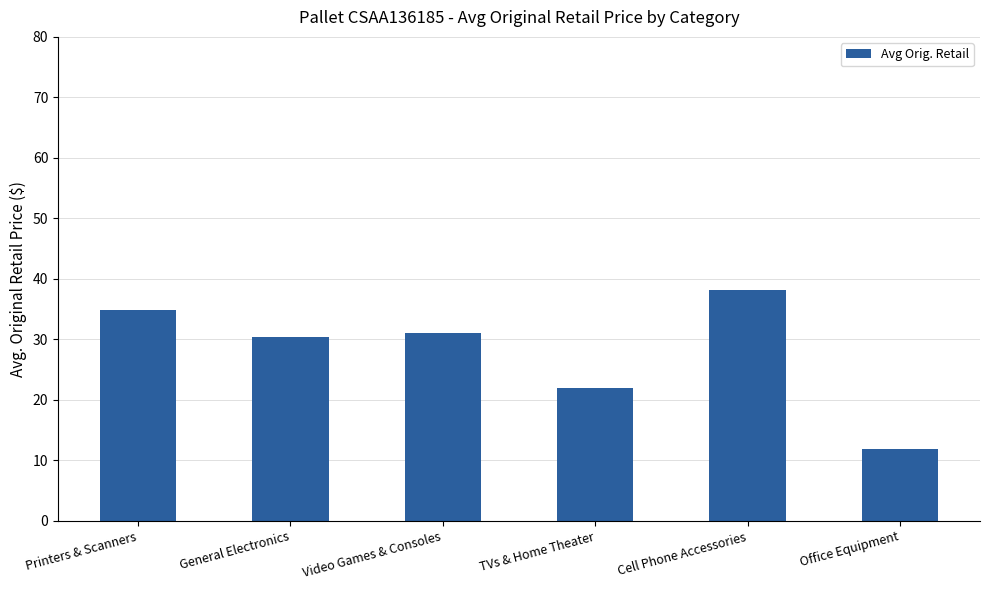

What is the minimum value shown in the chart?

11.9